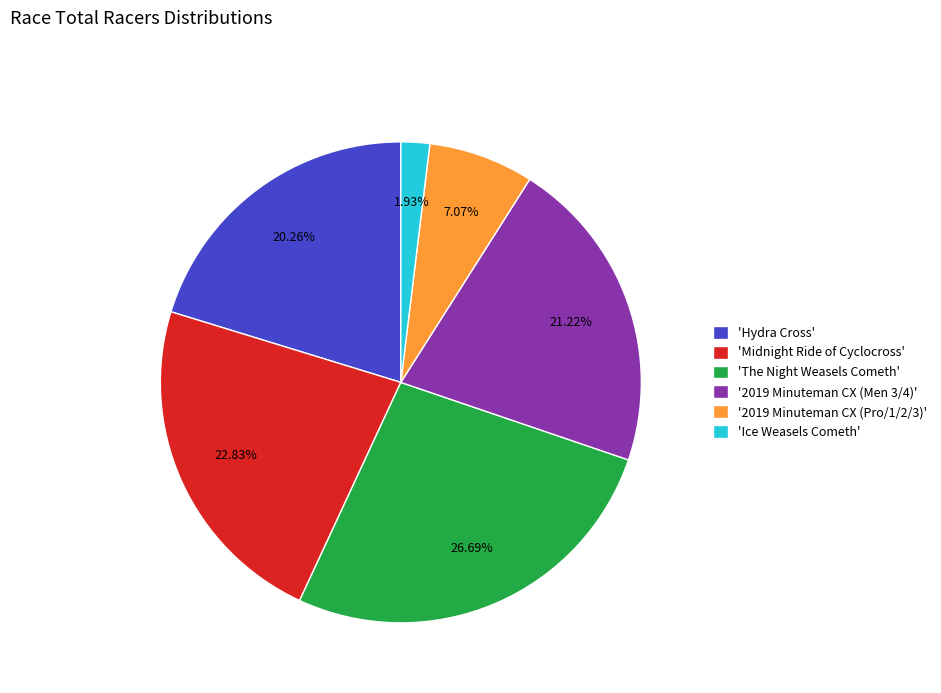

Is there any slice that represents more than half of the pie?

No